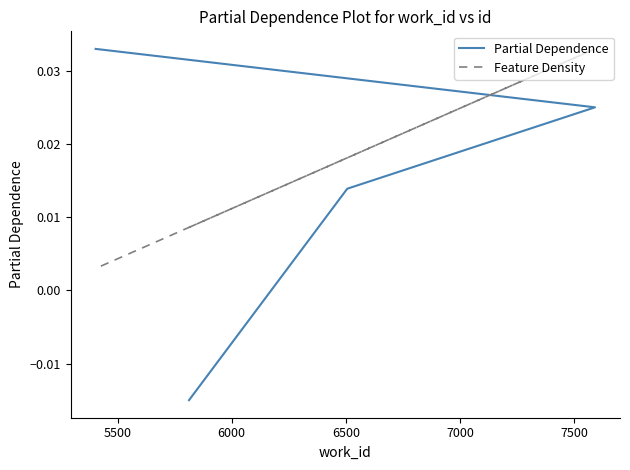

What are all the series names shown in the legend?

Partial Dependence, Feature Density